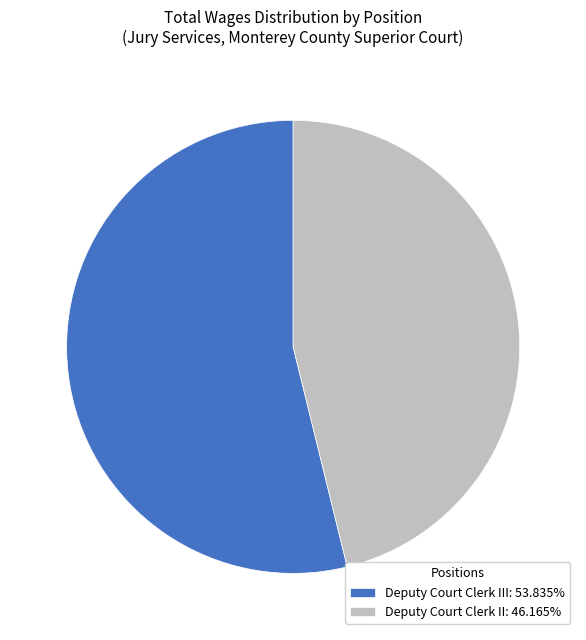

Is the sum of Deputy Court Clerk III: 53.835% and Deputy Court Clerk II: 46.165% greater than half?

Yes